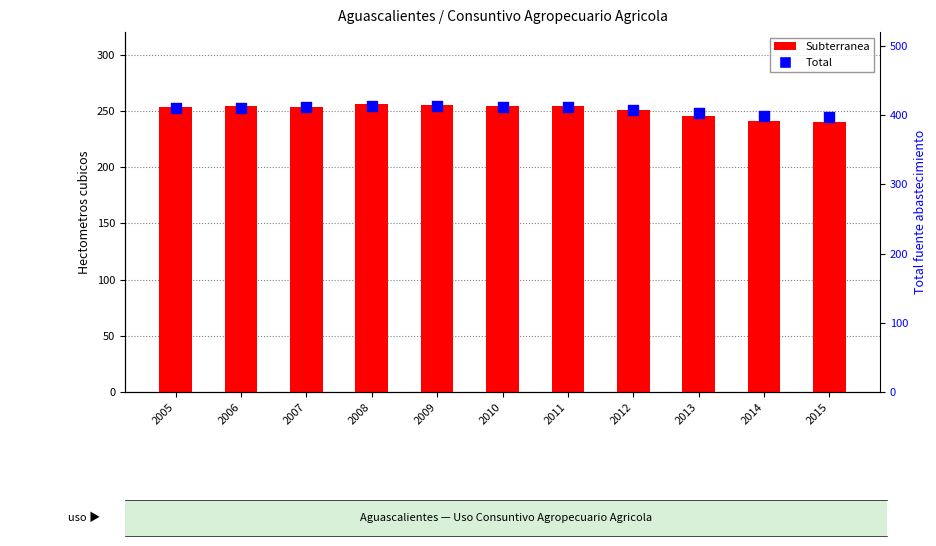

What are all the series names shown in the legend?

Subterranea, Total